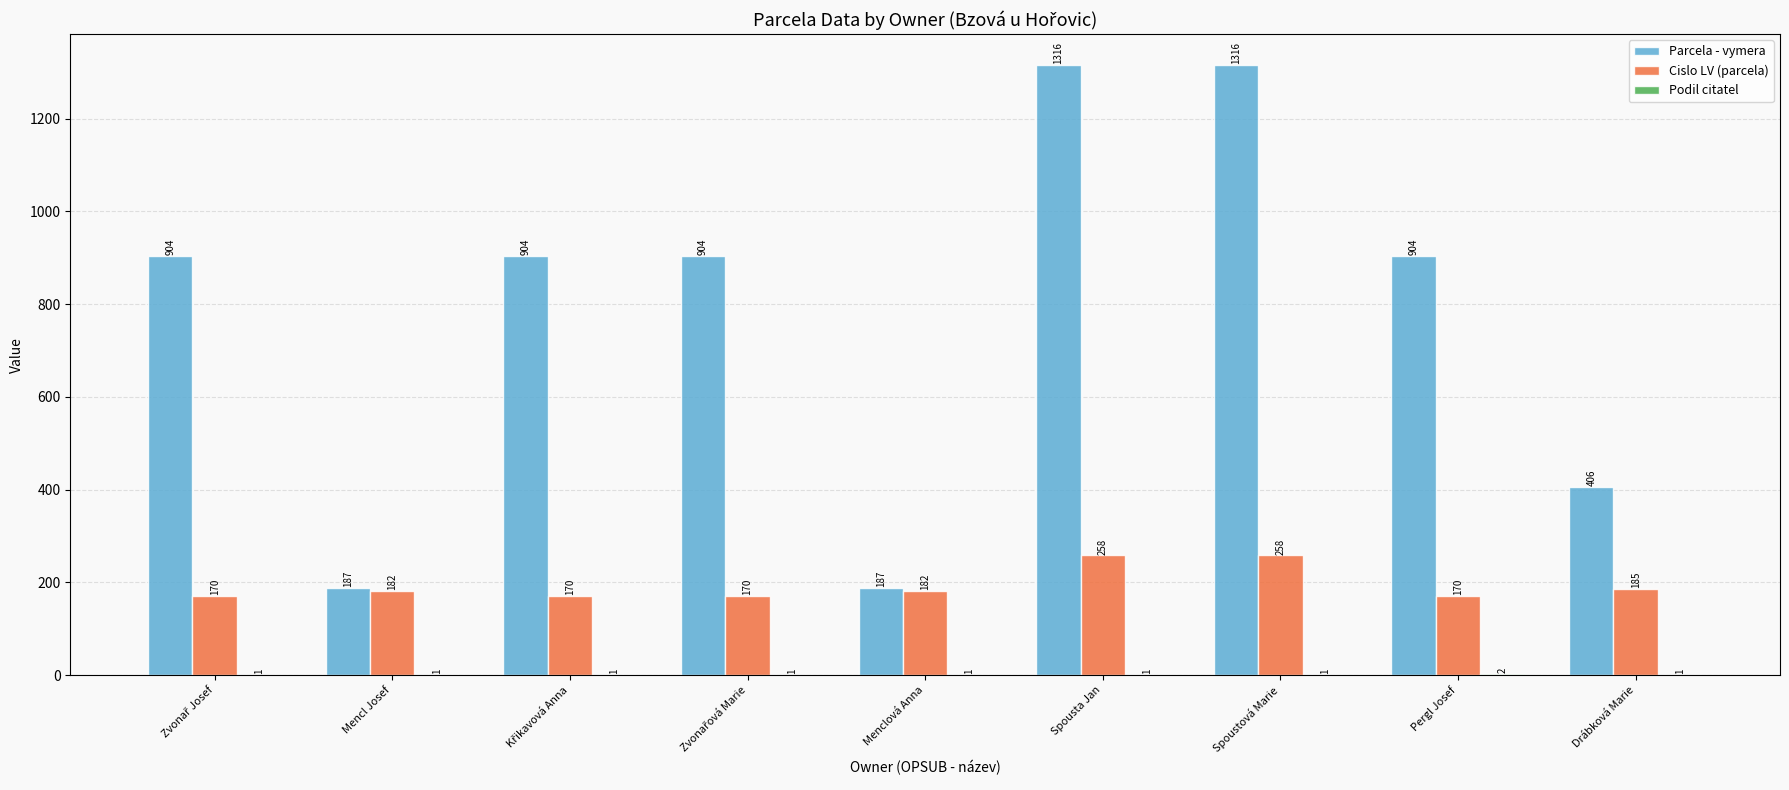

True or false: Parcela - vymera has a value of 406 at Drábková Marie.

True